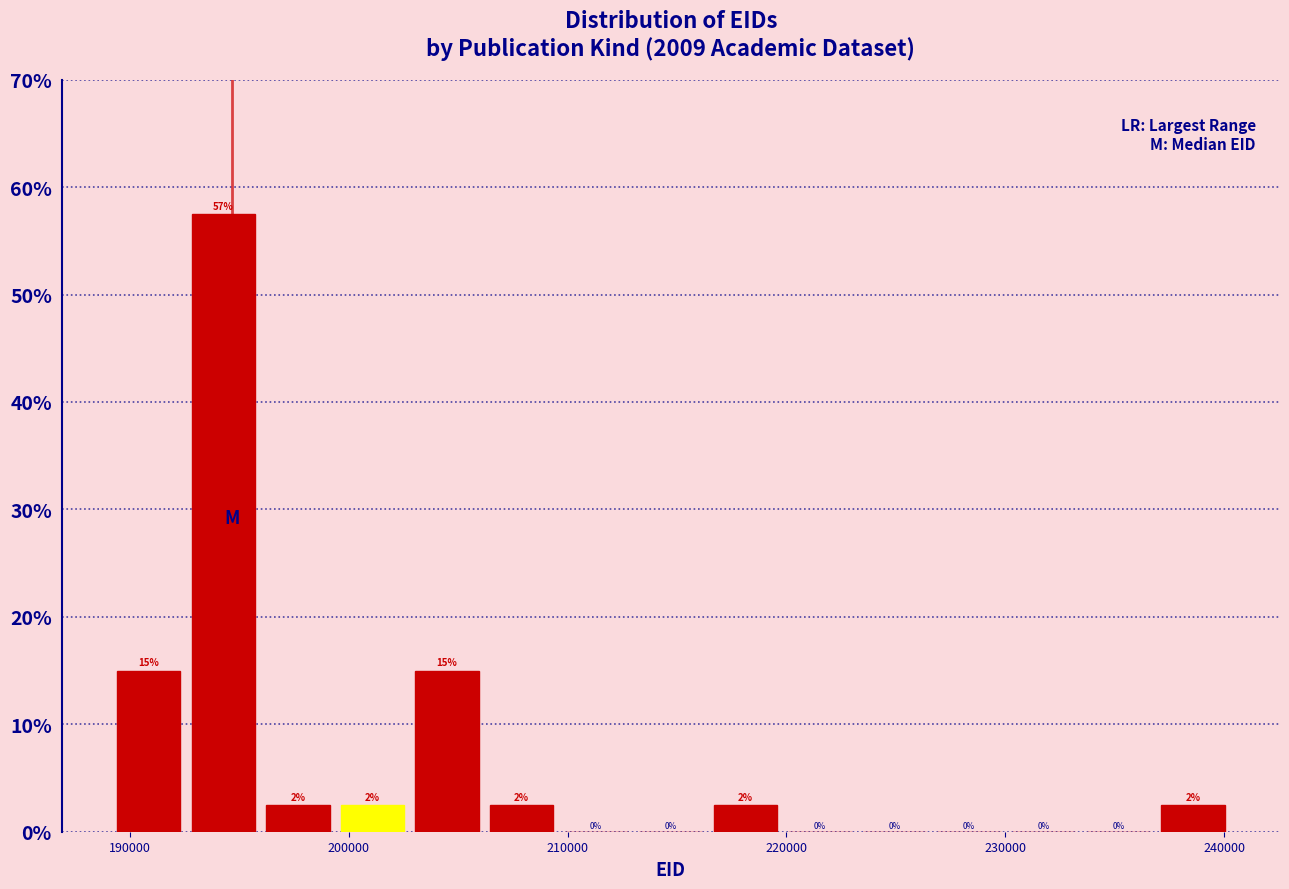

Read against the x-axis, roughly where is the centre of the tallest bar?

194000